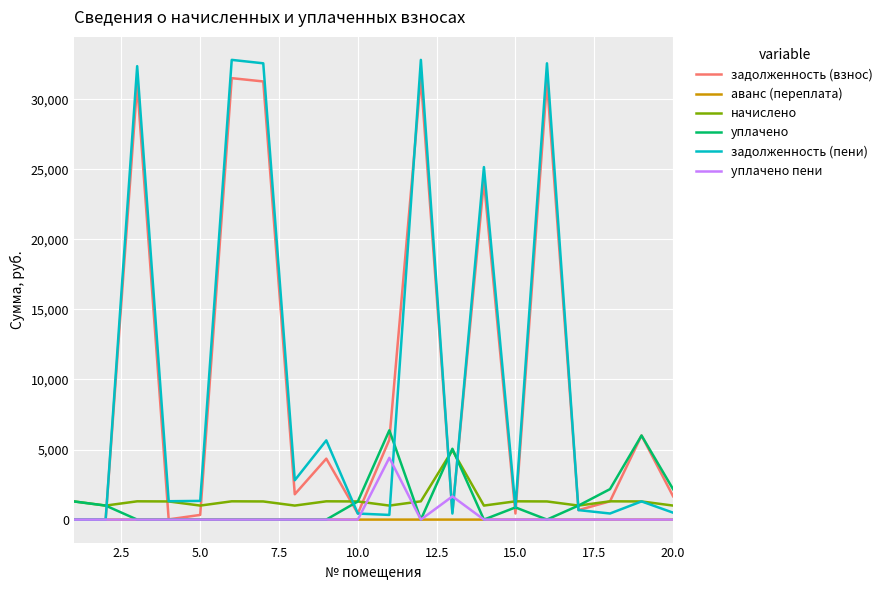

What are all the series names shown in the legend?

задолженность (взнос), аванс (переплата), начислено, уплачено, задолженность (пени), уплачено пени